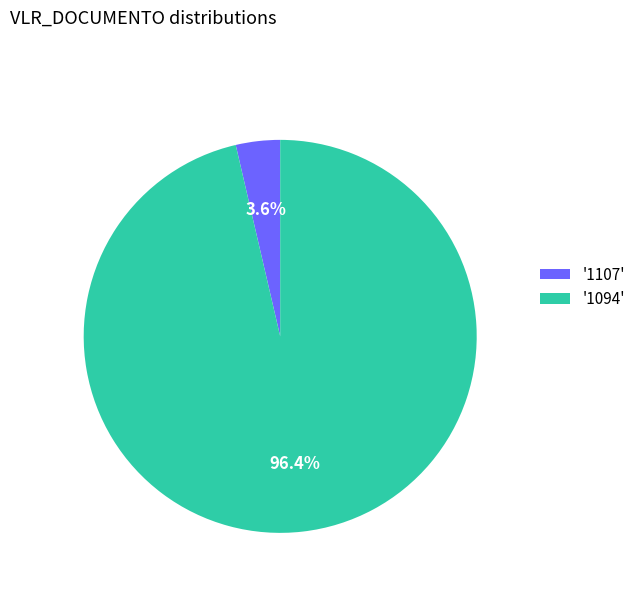

What portion of the pie excludes '1107'?

96.4%